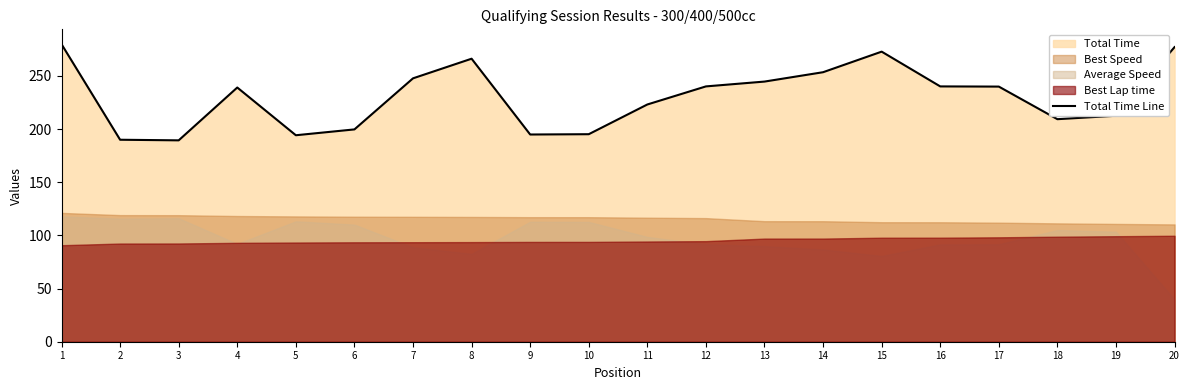

How many data points are less than 239?

9